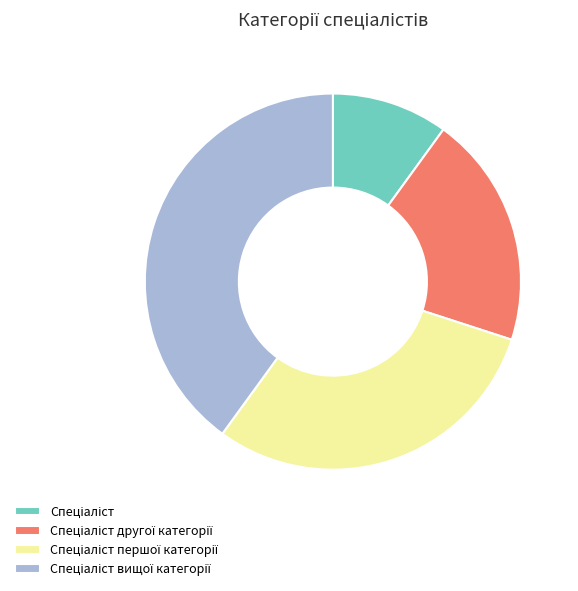

Does any single category account for the majority?

No